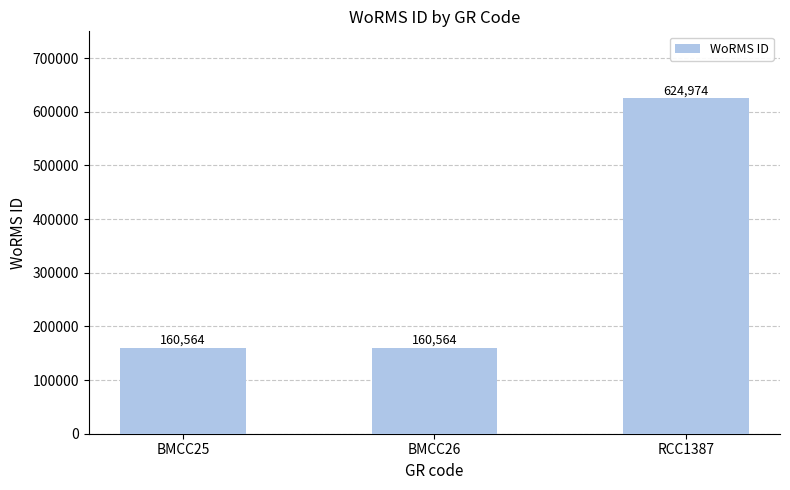

What is the minimum value shown in the chart?

160564